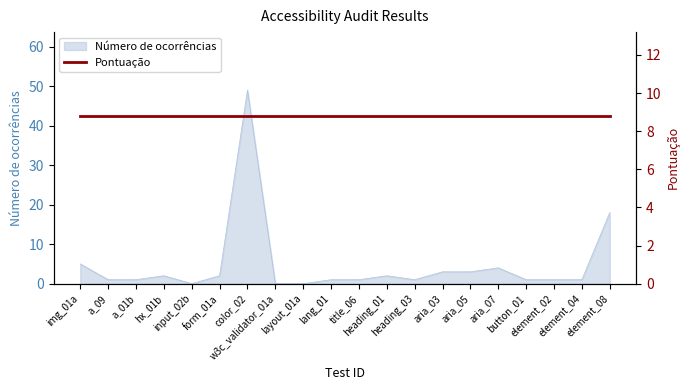

At which label is the value closest to 24?

element_08